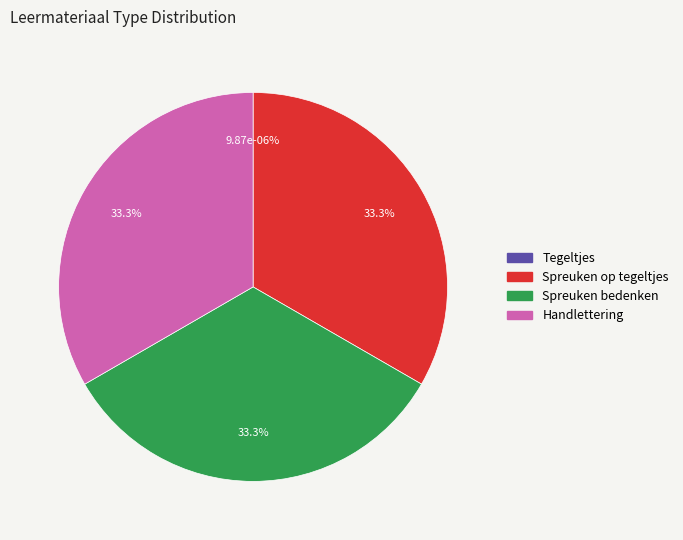

To the nearest percent, what is the difference between the largest and smallest slice percentages?

33%